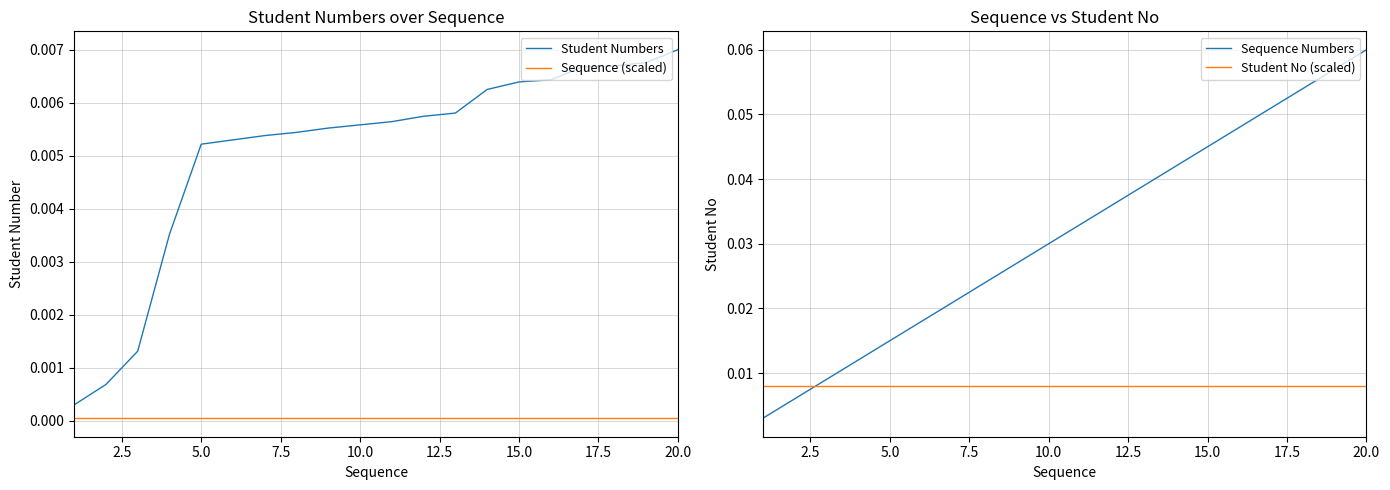

True or false: Student Numbers and Sequence (scaled) intersect in this chart.

False